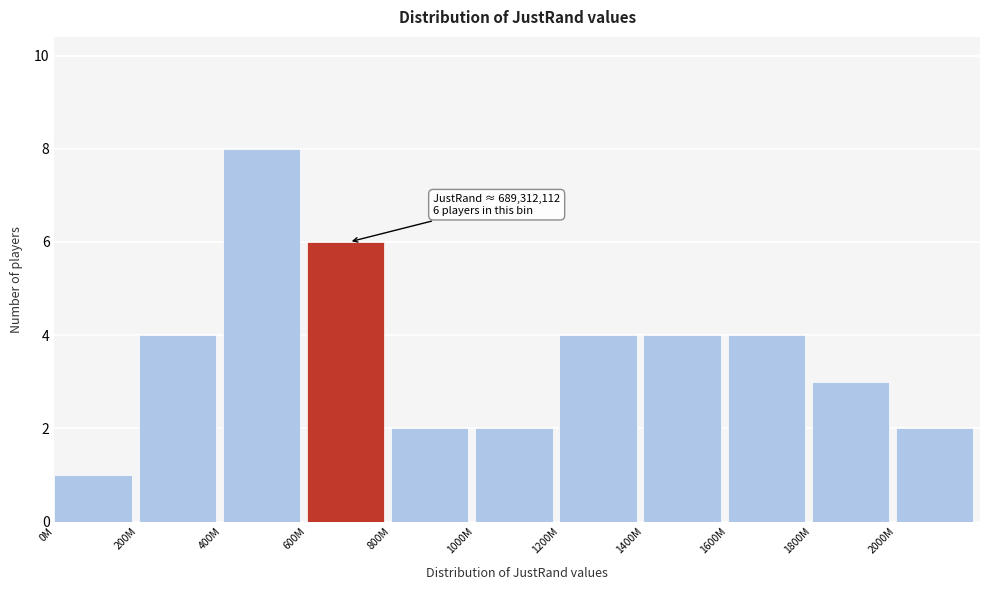

Reading left to right, what are all the values shown in this chart?

0M=1	200M=4	400M=8	600M=6	800M=2	1000M=2	1200M=4	1400M=4	1600M=4	1800M=3	2000M=2